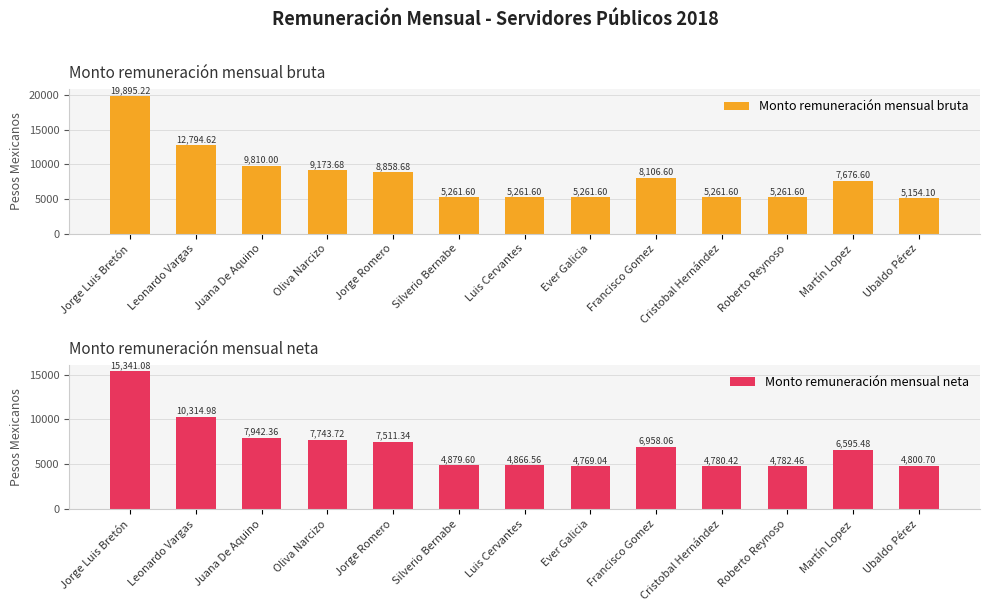

The value of Monto remuneración mensual neta at Luis Cervantes is 2655.1. True or false?

False